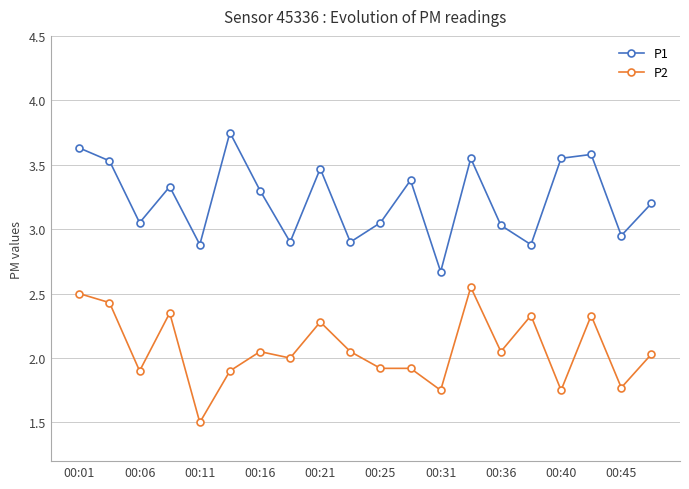

At how many categories does at least one series exceed 1?

20